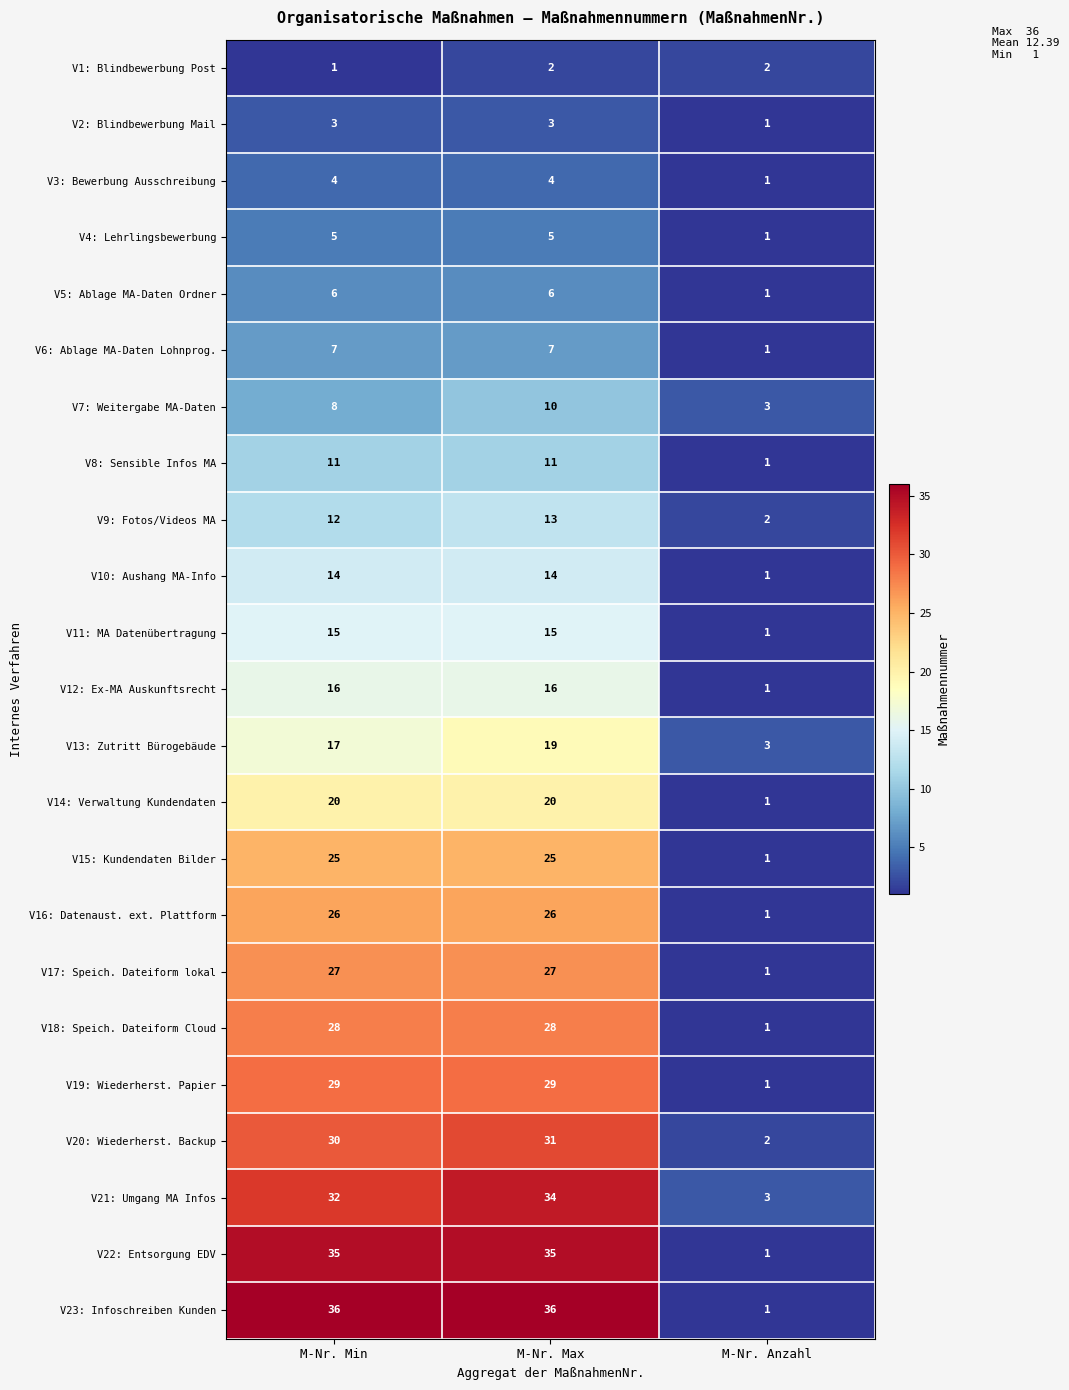

What is the minimum value for V7: Weitergabe MA-Daten?

3